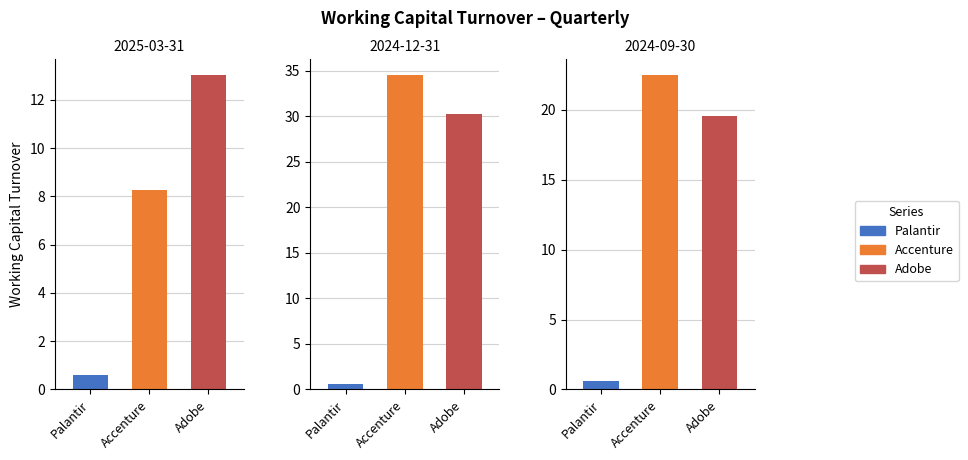

Are the bars grouped side by side (vs. stacked)?

Yes